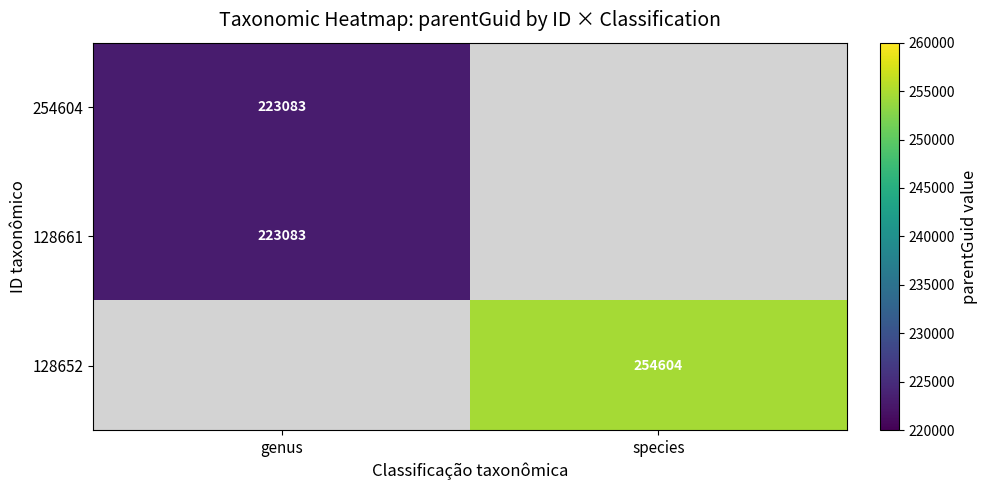

How many data points does each series have?

2